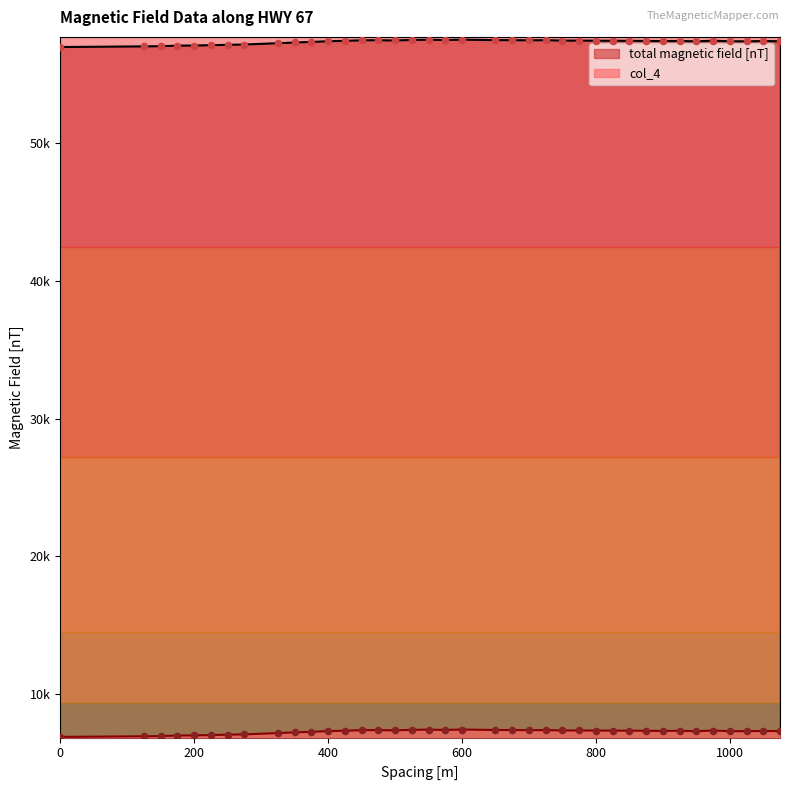

At how many categories does at least one series exceed 24229?

38